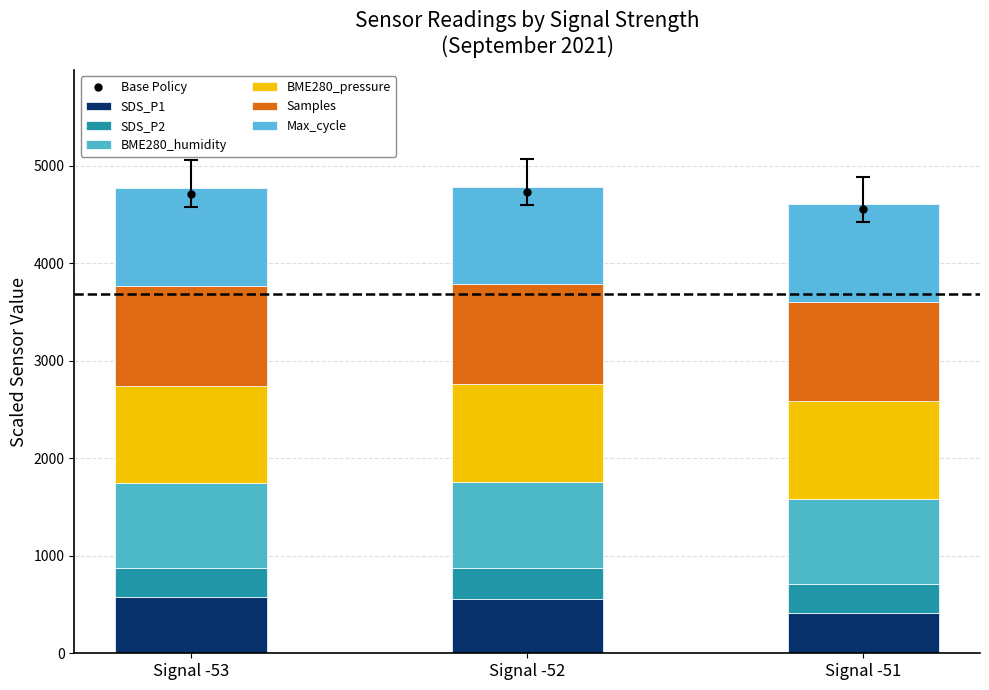

How many bars are there in each group?

6